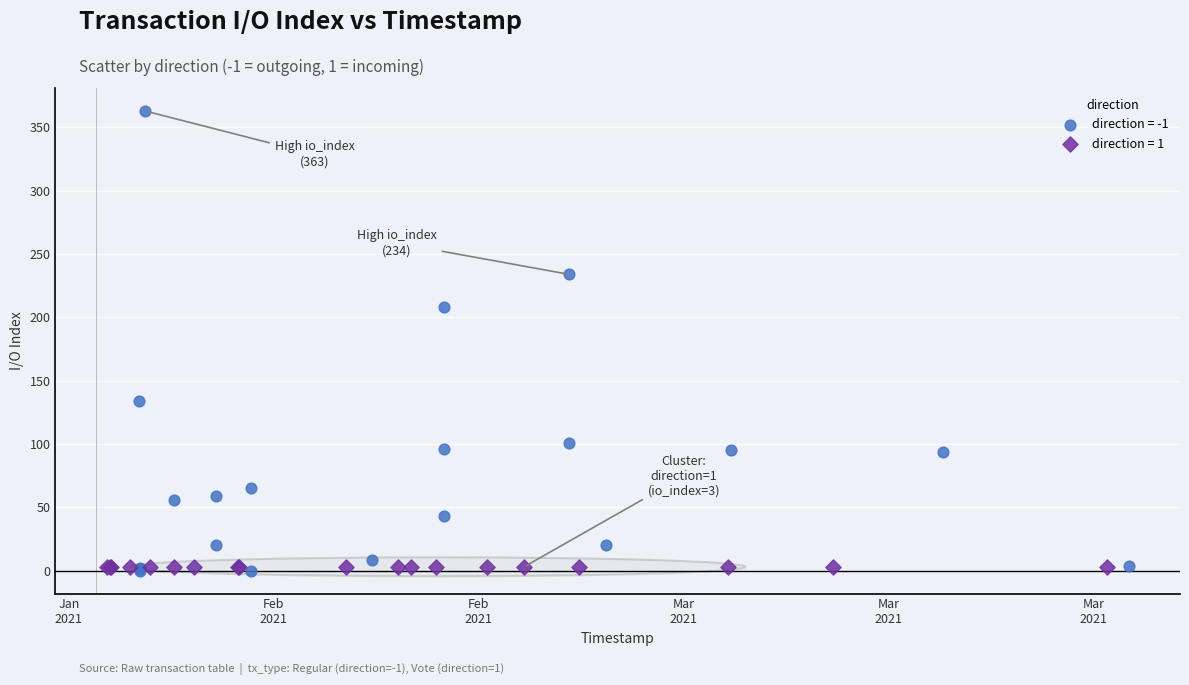

Which series reaches the maximum Y coordinate?

direction = -1